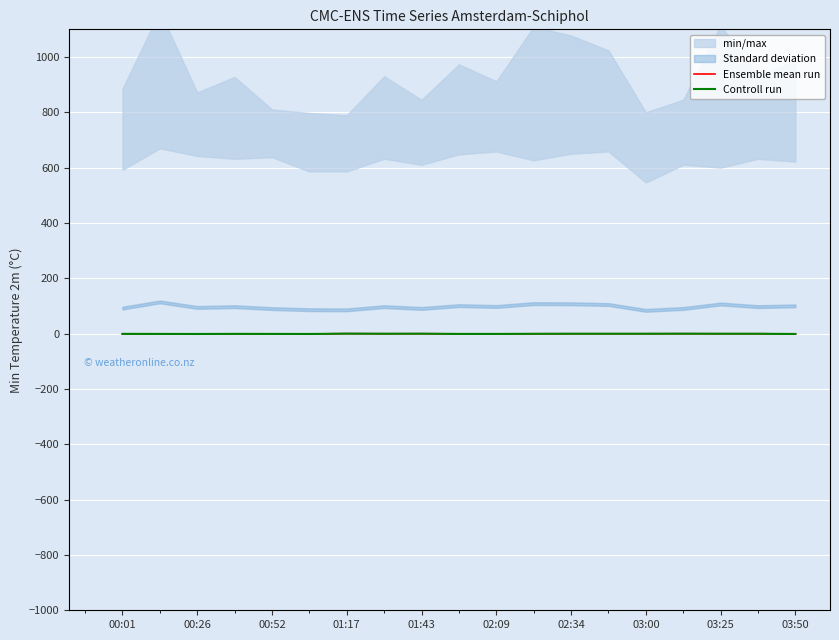

True or false: Controll run has more than 0 points higher than both neighbors.

True